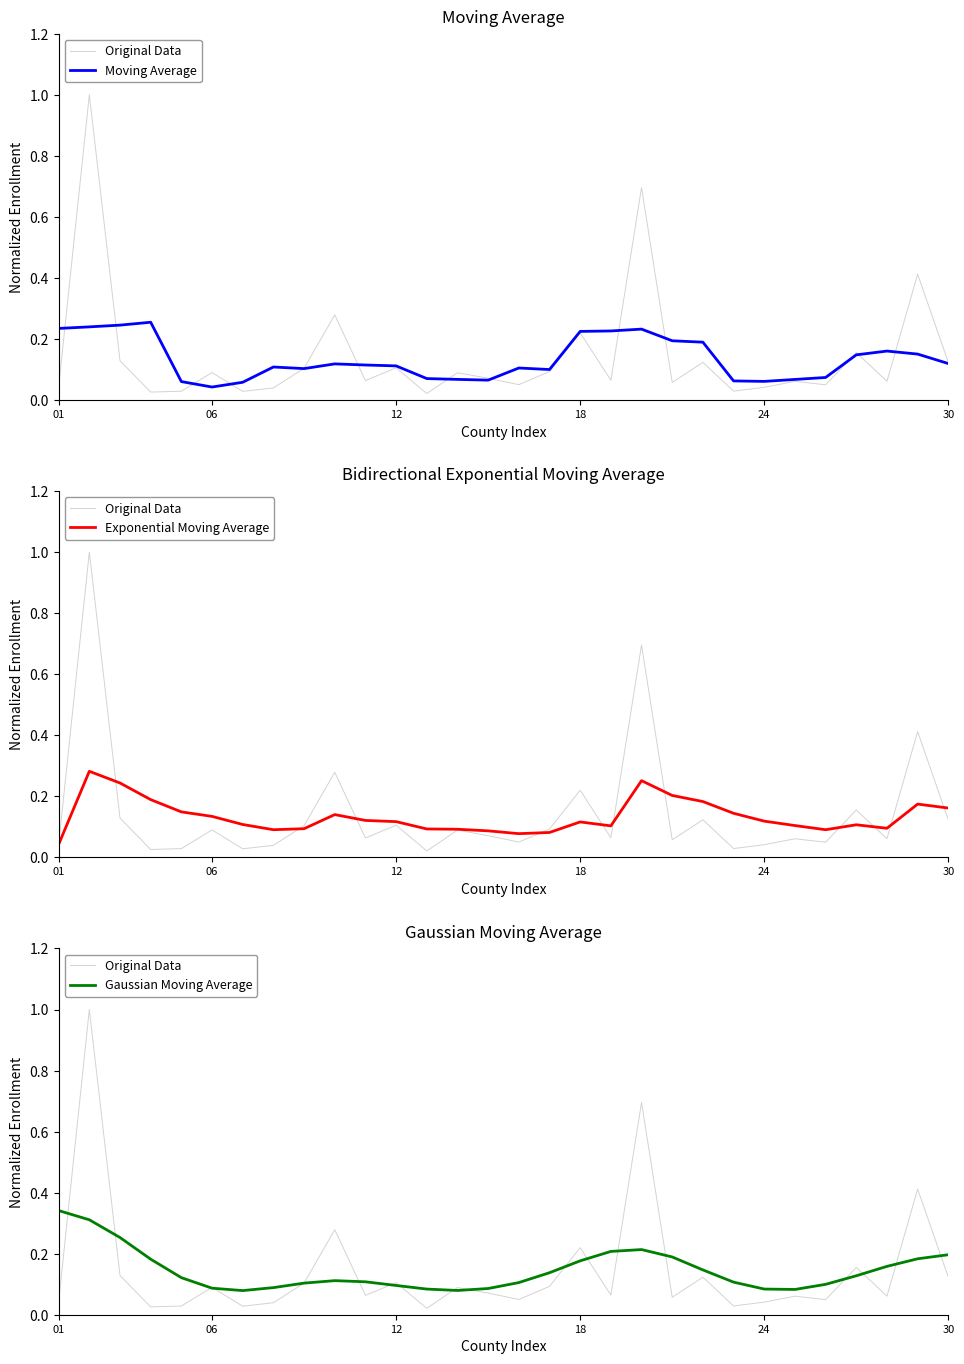

Count the number of categories in the chart.

30